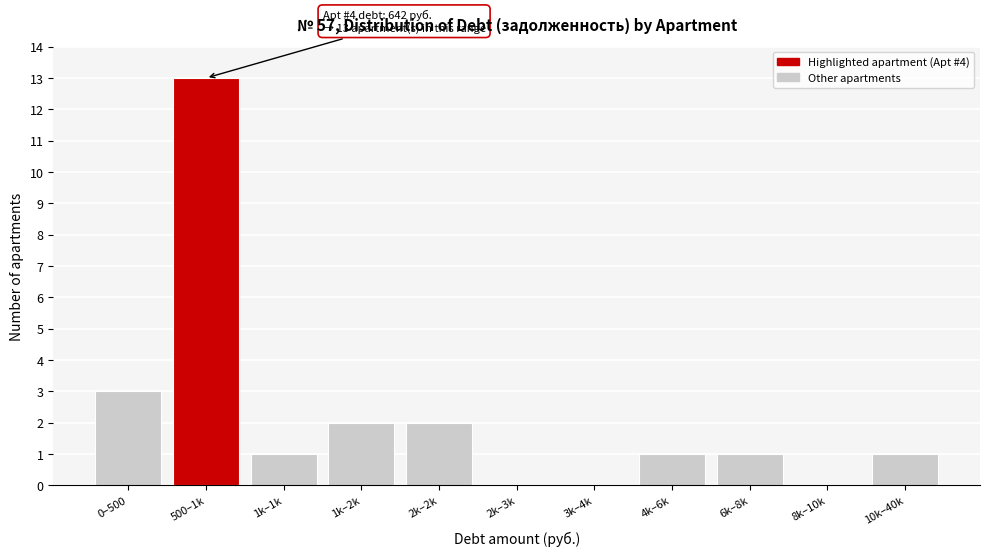

Reading left to right, extract all data points from this chart.

0–500=3	500–1k=13	1k–1k=1	1k–2k=2	2k–2k=2	2k–3k=0	3k–4k=0	4k–6k=1	6k–8k=1	8k–10k=0	10k–40k=1